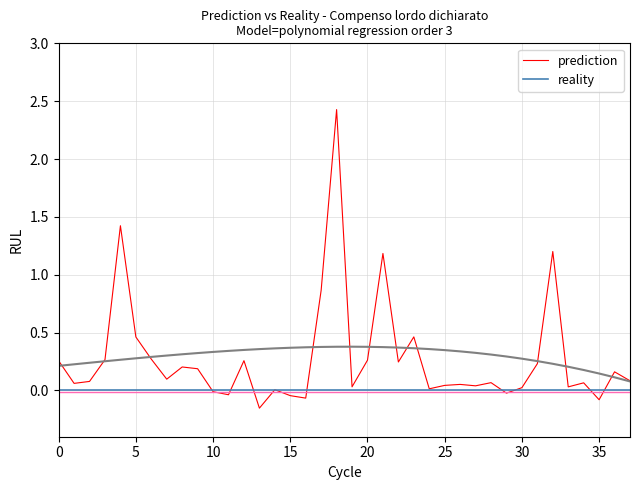

Which has a higher value, 37 or 27?

37